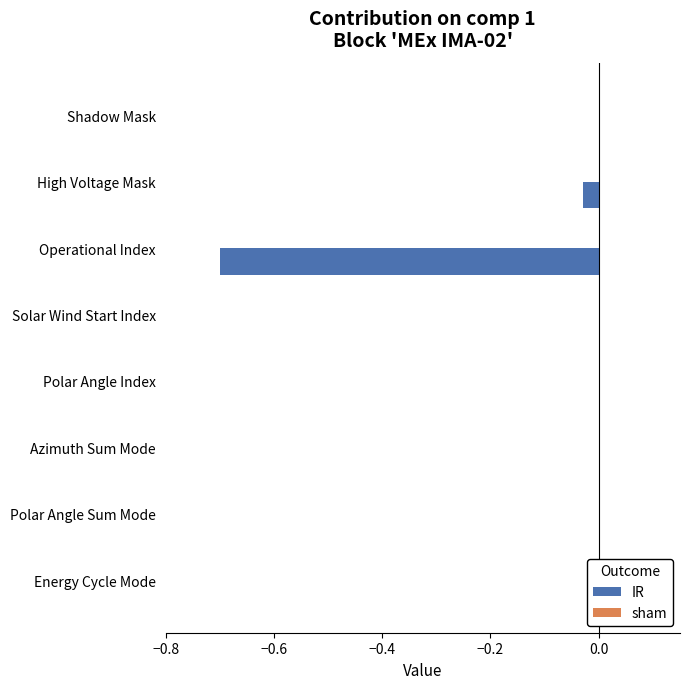

What position from the left is 0.0?

5